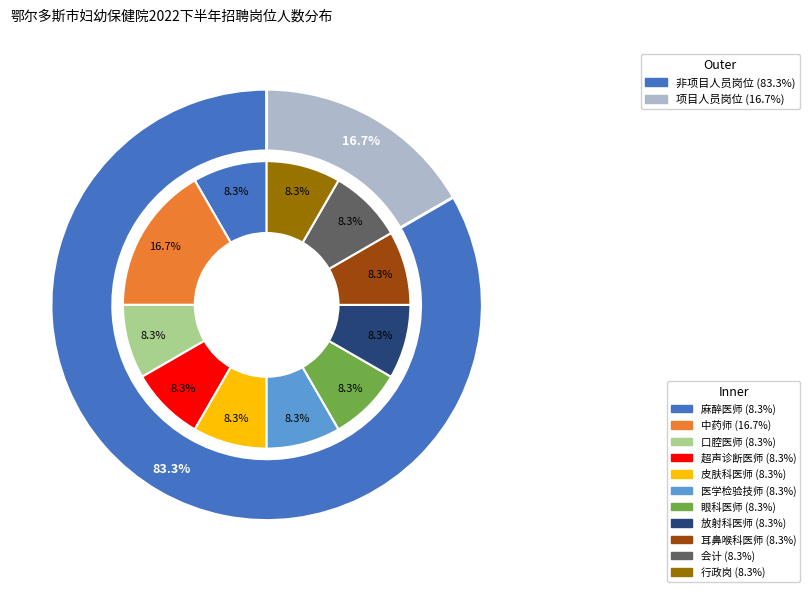

Which category has the smallest portion of the pie?

麻醉医师